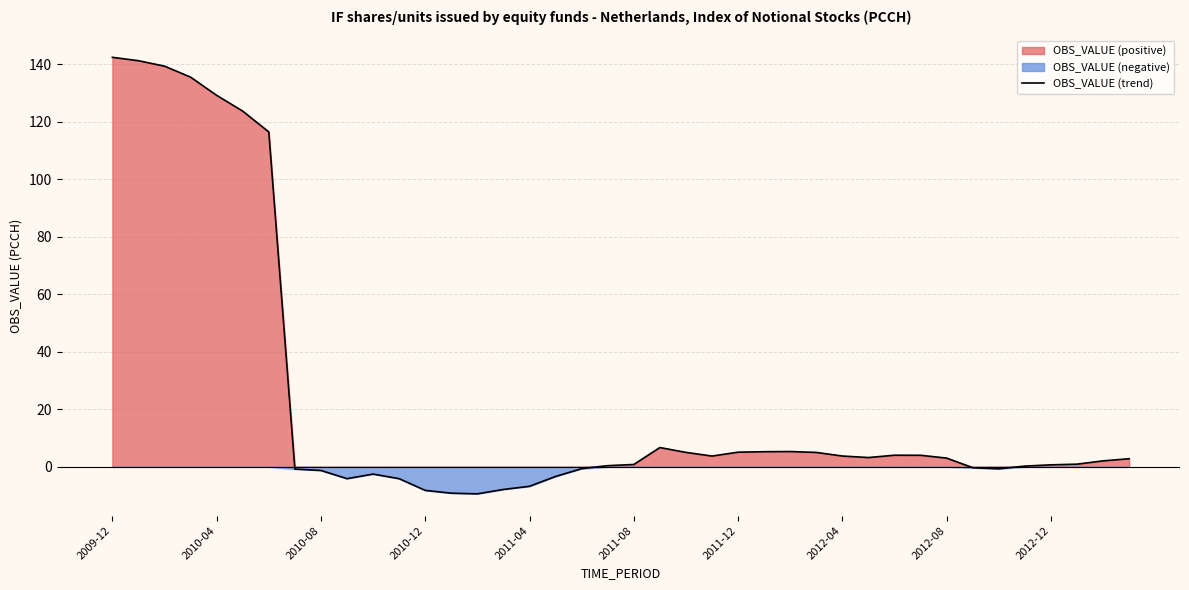

What is the lowest value of the OBS_VALUE (trend) series?

-9.4